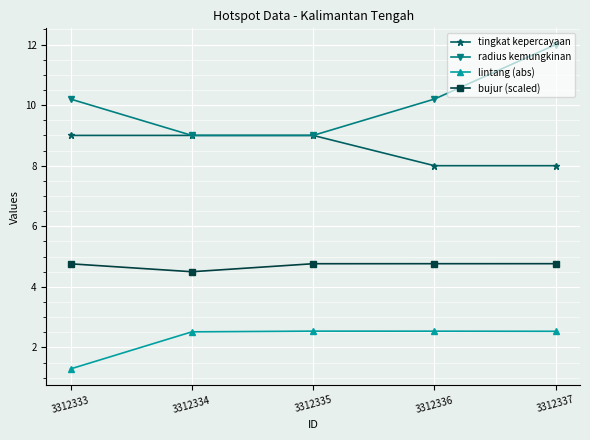

Reading left to right, what are all the values shown in this chart?

tingkat kepercayaan: 9.0	9.0	9.0	8.0	8.0
radius kemungkinan: 10.2	9.0	9.0	10.2	12.0
lintang (abs): 1.3	2.5	2.5	2.5	2.5
bujur (scaled): 4.8	4.5	4.8	4.8	4.8